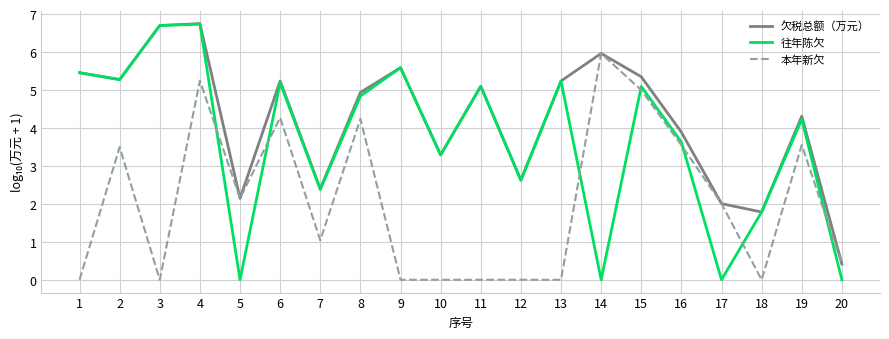

True or false: 本年新欠 has a value of 3.5 at 2.

True